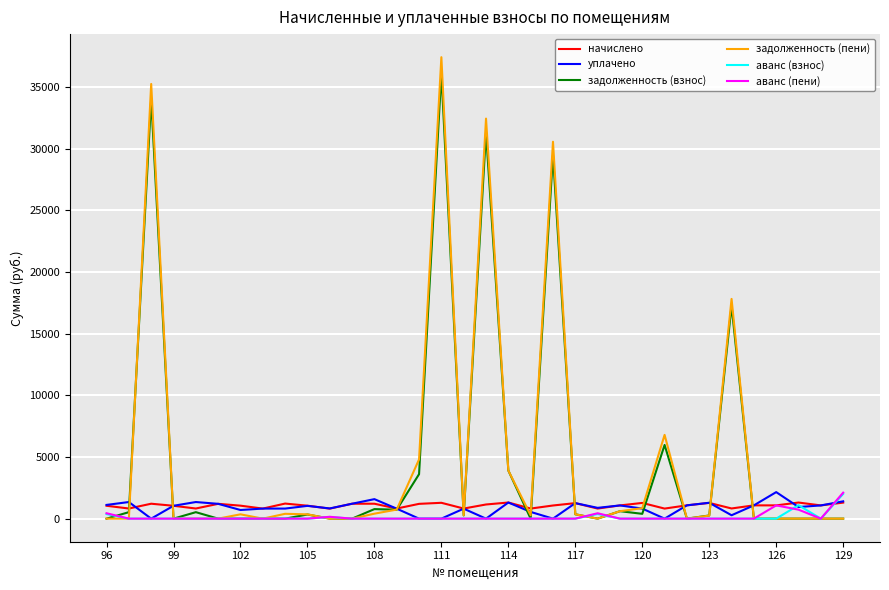

What is the maximum value shown in the chart?

37436.7